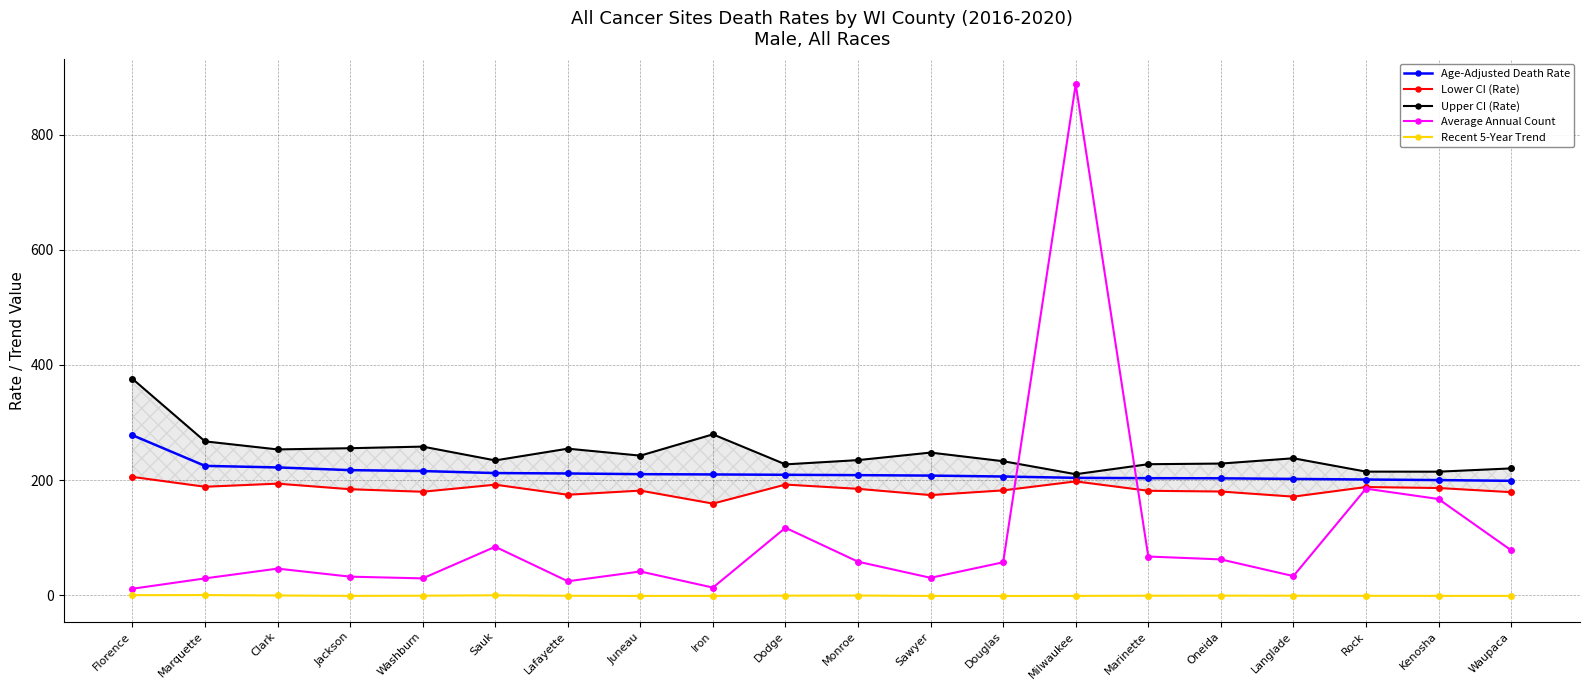

At which label is Recent 5-Year Trend closest to 0?

Marquette